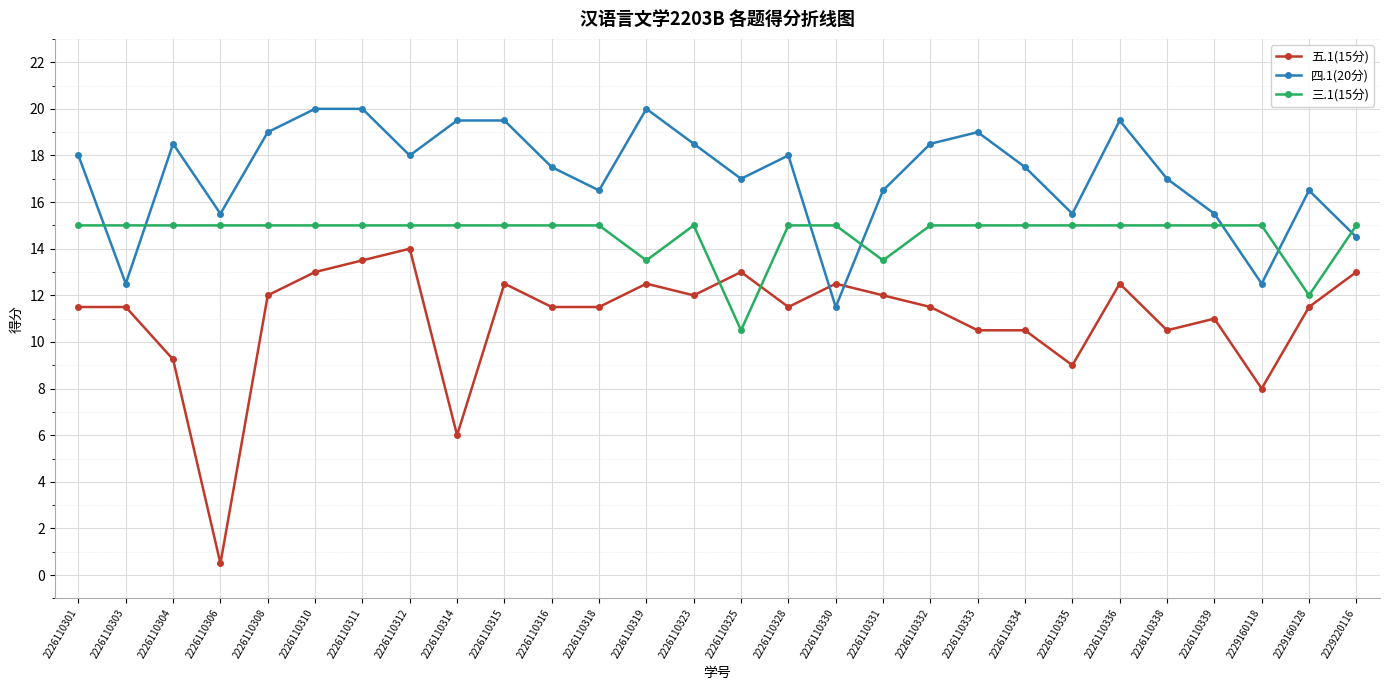

What is the difference between the highest and lowest values at 2226110318?

5.0